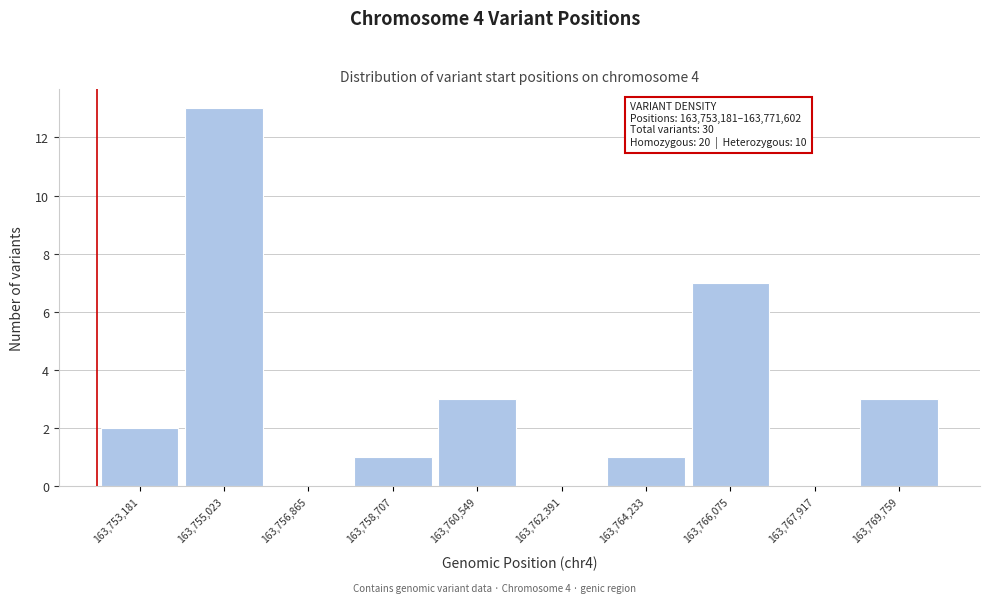

Reading left to right, what are all the values shown in this chart?

163,753,181=2	163,755,023=13	163,756,865=0	163,758,707=1	163,760,549=3	163,762,391=0	163,764,233=1	163,766,075=7	163,767,917=0	163,769,759=3